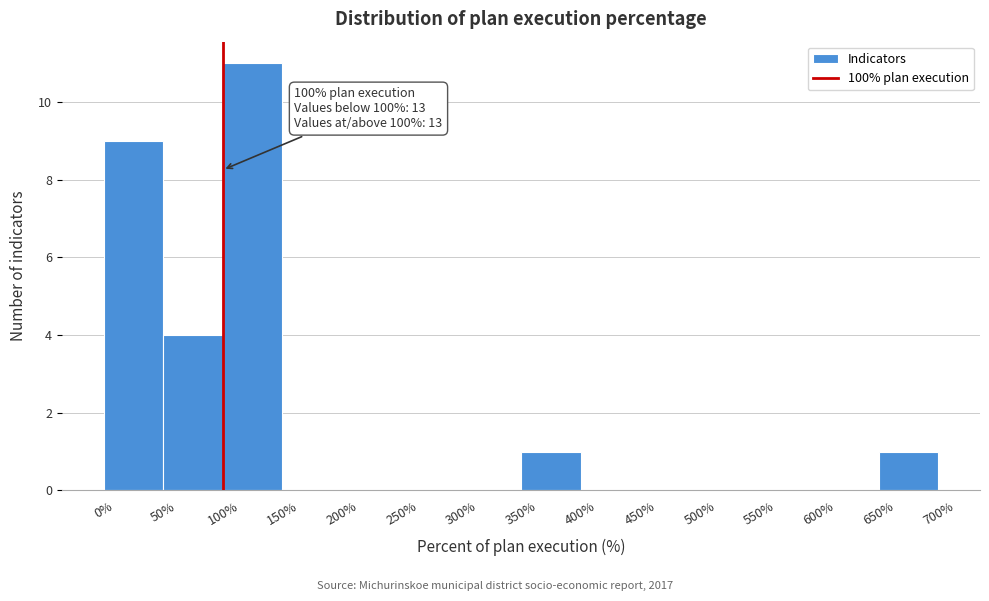

Which range on the x-axis has the tallest bar?

100% to 150%